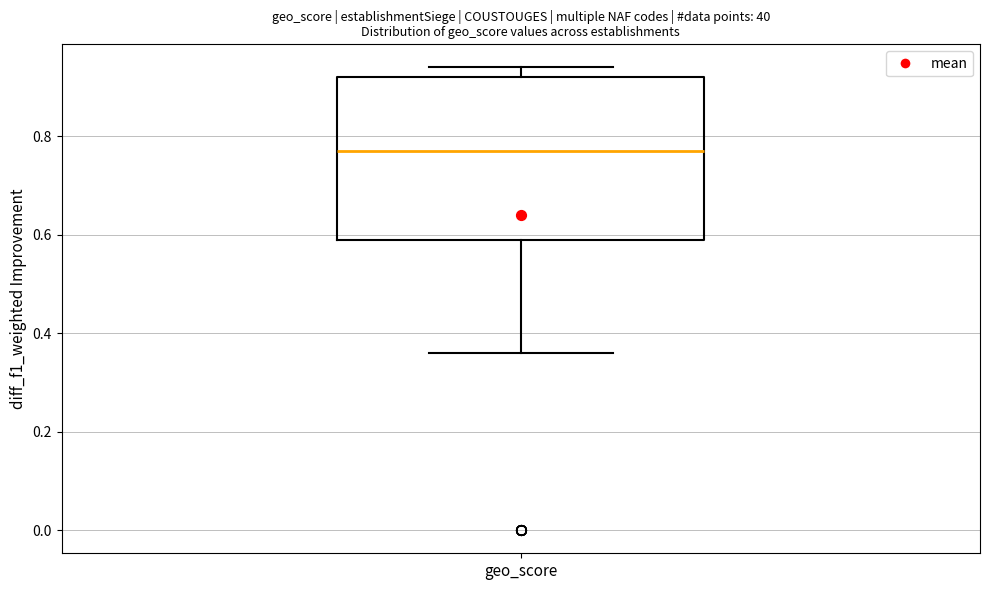

Where is the upper edge of the box for geo_score on the y-axis? The values are not printed on the chart, so give them approximately, as read against the axis.

0.92